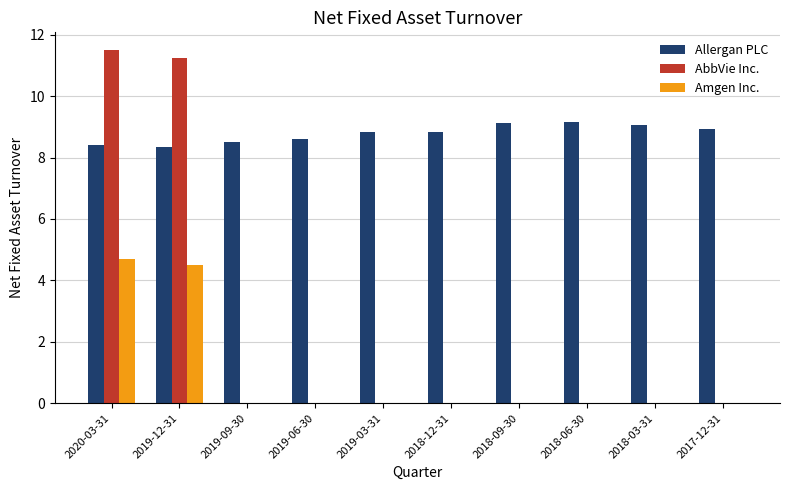

Which category has the highest value in the AbbVie Inc. series?

2020-03-31